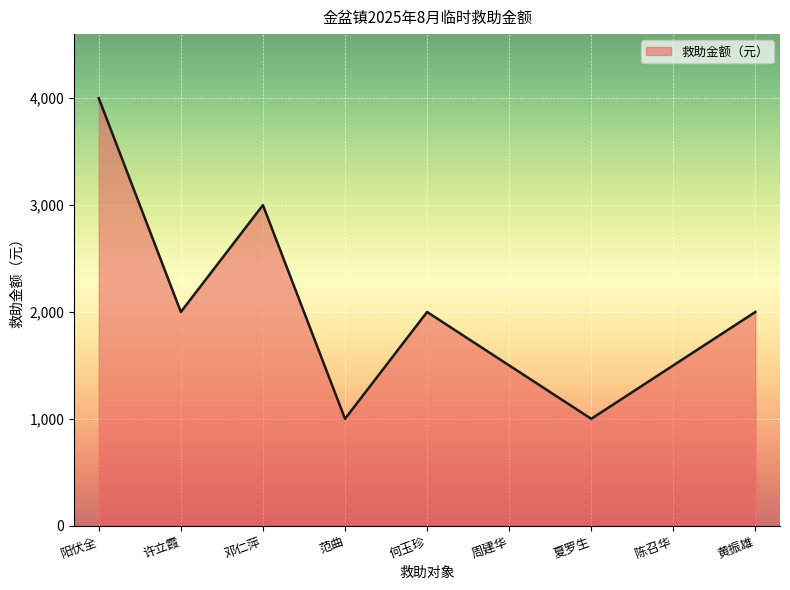

True or false: the data shows 1411 at 范曲.

False